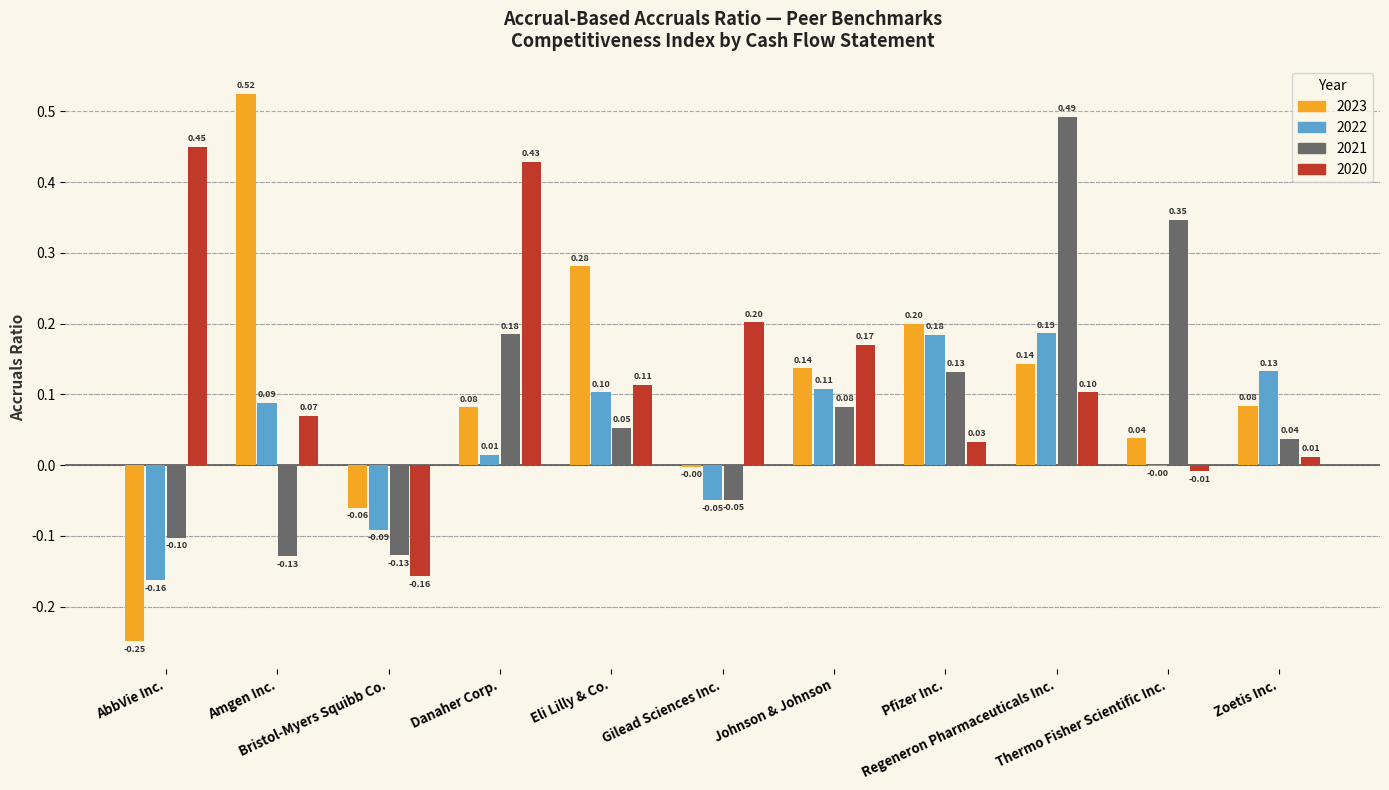

The value of 2021 at Bristol-Myers Squibb Co. is -0.1. True or false?

True